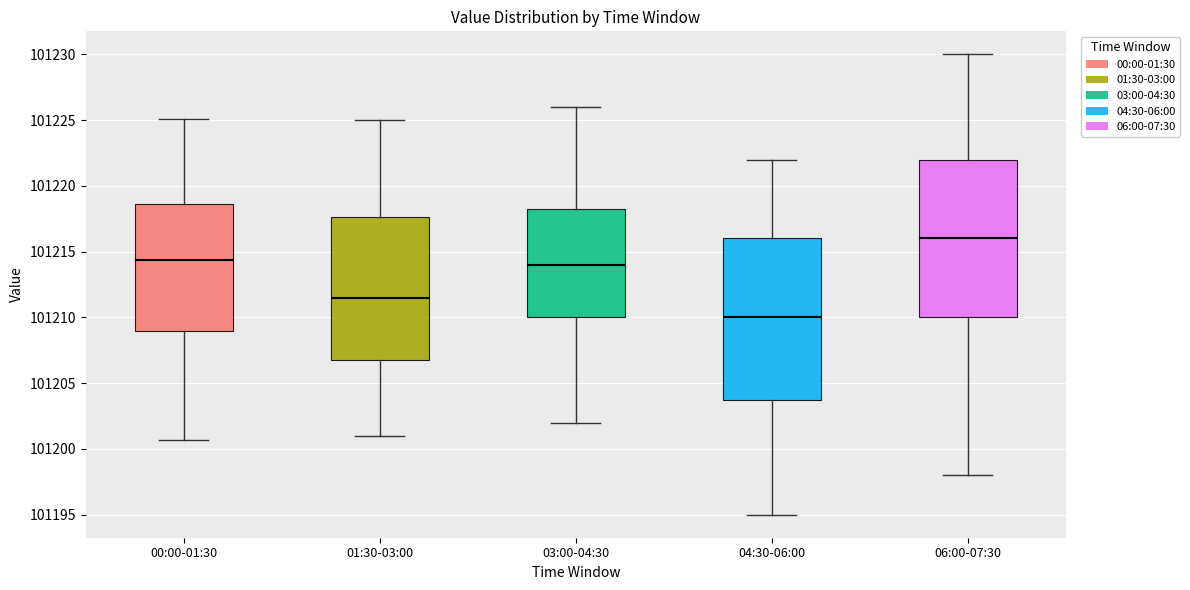

Where is the upper edge of the box for 03:00-04:30 on the y-axis? The values are not printed on the chart, so give them approximately, as read against the axis.

101218.5